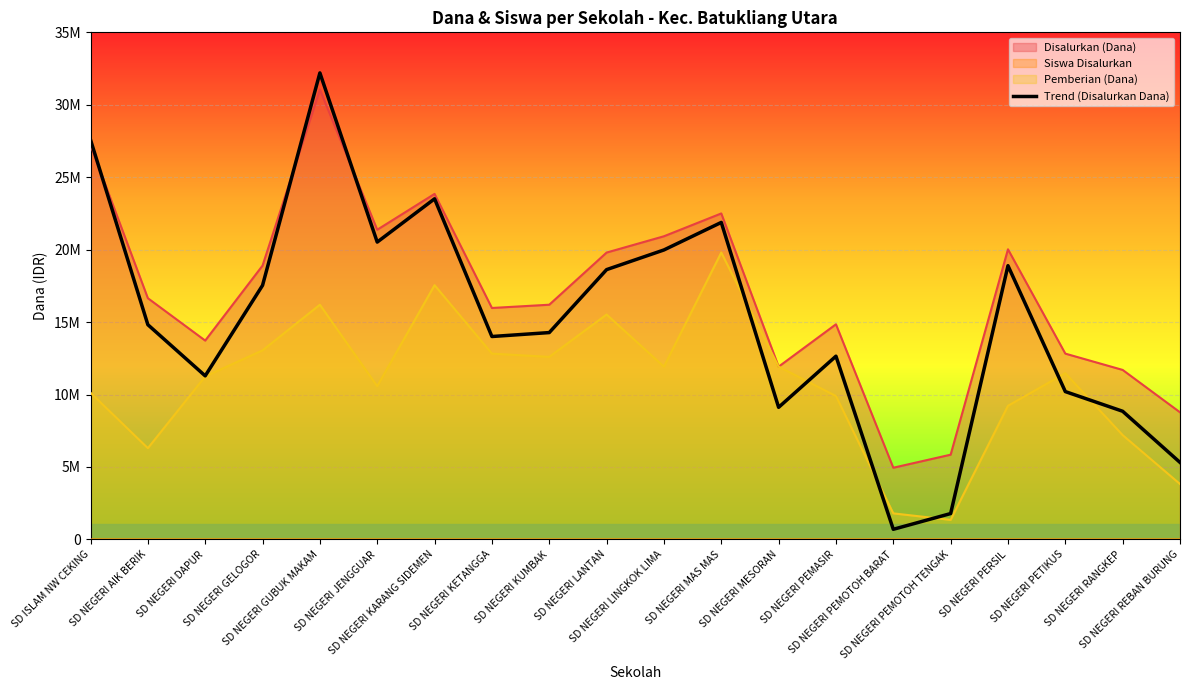

List the labels in order of value, smallest first.

SD NEGERI PEMOTOH BARAT, SD NEGERI PEMOTOH TENGAK, SD NEGERI REBAN BURUNG, SD NEGERI RANGKEP, SD NEGERI MESORAN, SD NEGERI PETIKUS, SD NEGERI DAPUR, SD NEGERI PEMASIR, SD NEGERI KETANGGA, SD NEGERI KUMBAK, SD NEGERI AIK BERIK, SD NEGERI GELOGOR, SD NEGERI LANTAN, SD NEGERI PERSIL, SD NEGERI LINGKOK LIMA, SD NEGERI JENGGUAR, SD NEGERI MAS MAS, SD NEGERI KARANG SIDEMEN, SD ISLAM NW CEKING, SD NEGERI GUBUK MAKAM